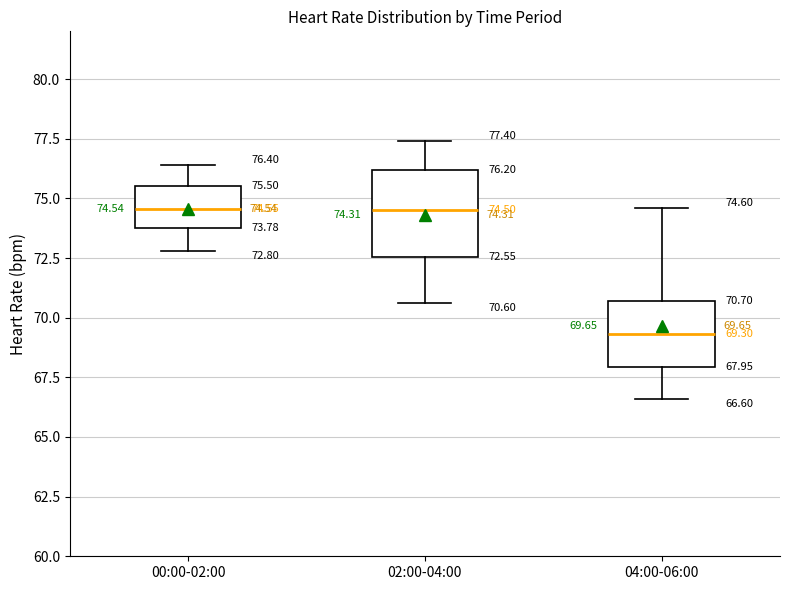

Which box's median line is the lowest?

04:00-06:00